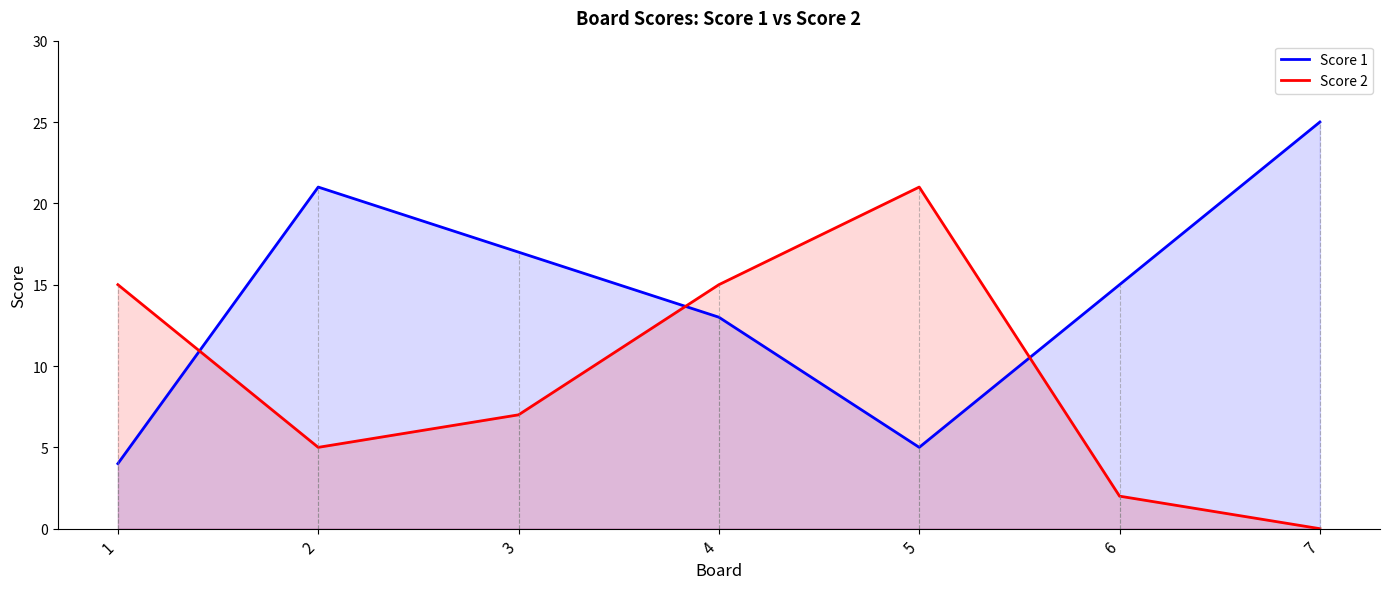

At which category does Score 2 reach its first local peak?

5